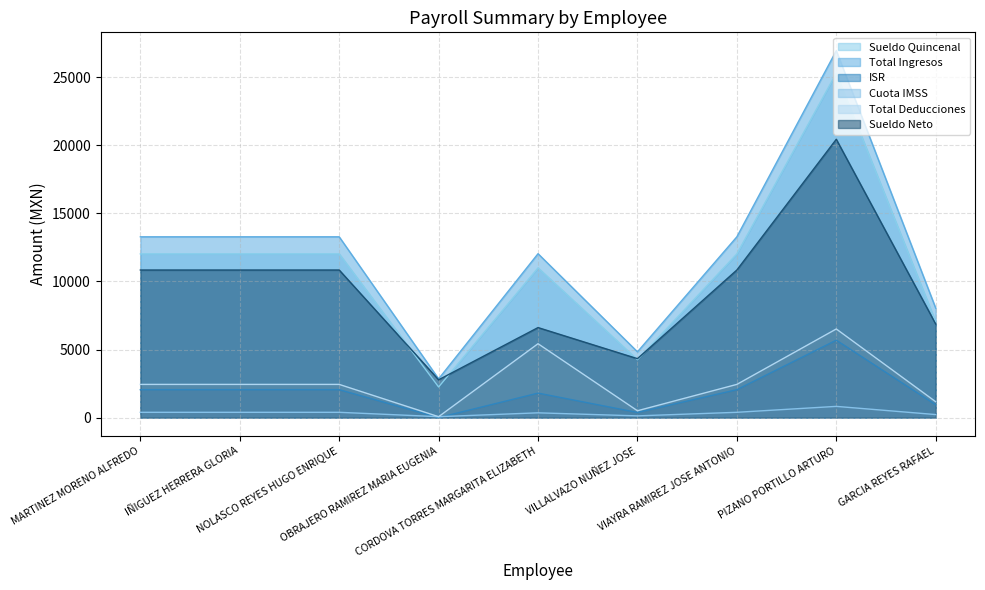

True or false: Sueldo Neto and ISR intersect in this chart.

False